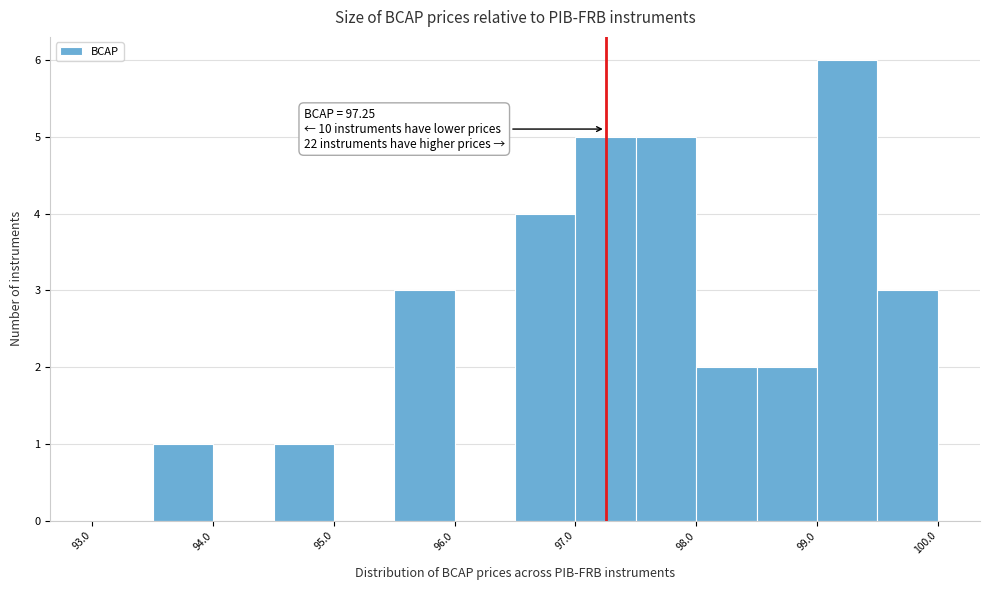

Over which range of the x-axis is the bar tallest?

99.0 to 99.5